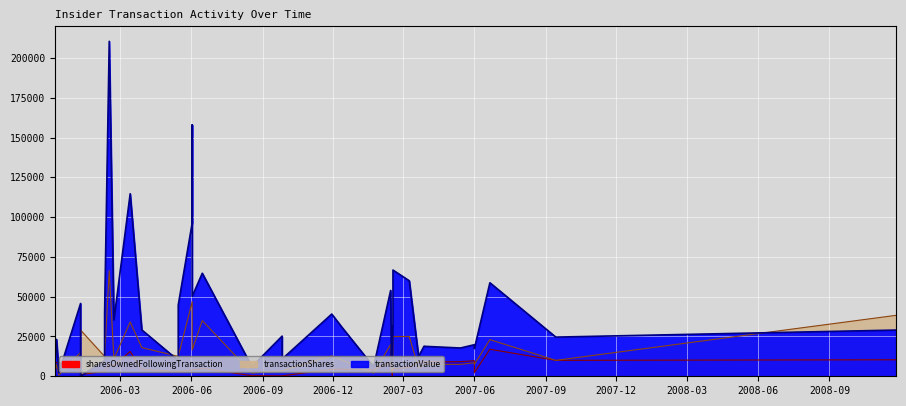

List the labels in order of sharesOwnedFollowingTransaction value, smallest first.

2006-09-26, 2006-09-26, 2006-08-18, 2007-02-15, 2006-01-09, 2006-01-09, 2007-06-01, 2006-05-15, 2006-05-15, 2006-02-09, 2006-02-09, 2006-01-09, 2006-06-02, 2006-06-02, 2006-06-02, 2007-01-22, 2006-03-29, 2006-11-29, 2006-12-12, 2007-02-14, 2007-02-16, 2006-06-15, 2007-02-16, 2007-03-09, 2006-02-21, 2006-02-15, 2005-12-12, 2005-12-09, 2007-02-13, 2005-12-07, 2007-03-28, 2007-03-28, 2007-03-21, 2007-05-14, 2007-06-01, 2007-09-14, 2008-11-26, 2006-03-14, 2007-02-15, 2007-06-21